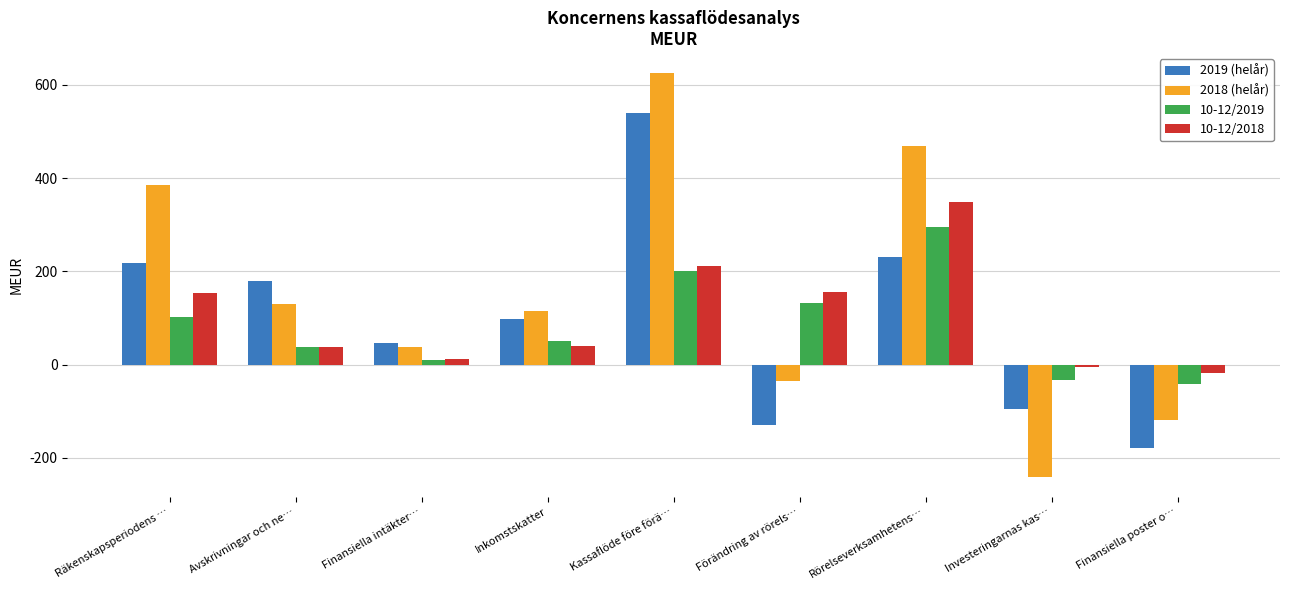

How many data points does each series have?

9